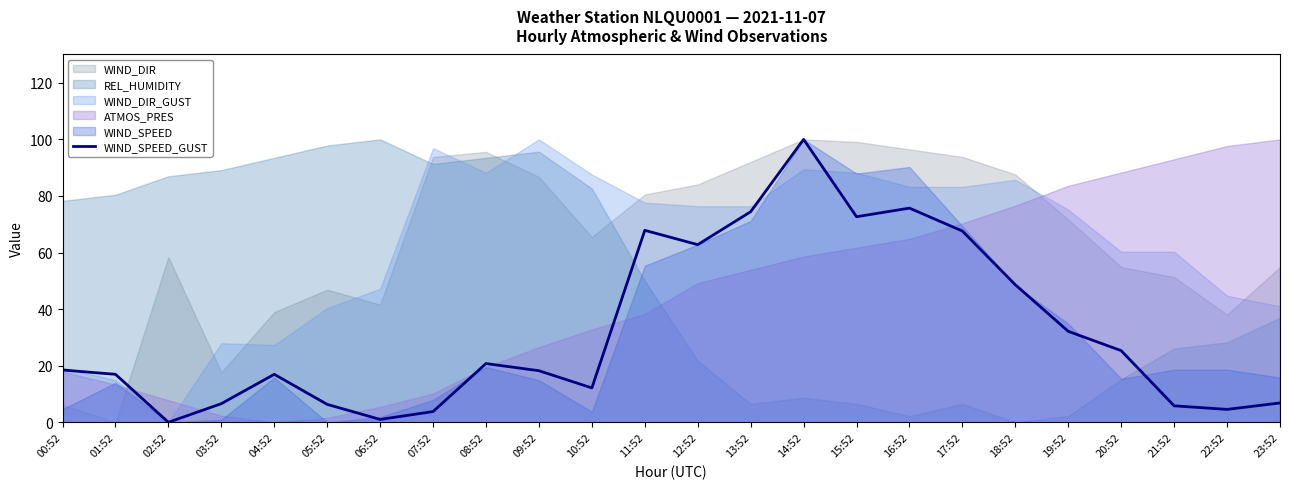

The WIND_SPEED_GUST series shows 104.7 at 11:52. True or false?

False